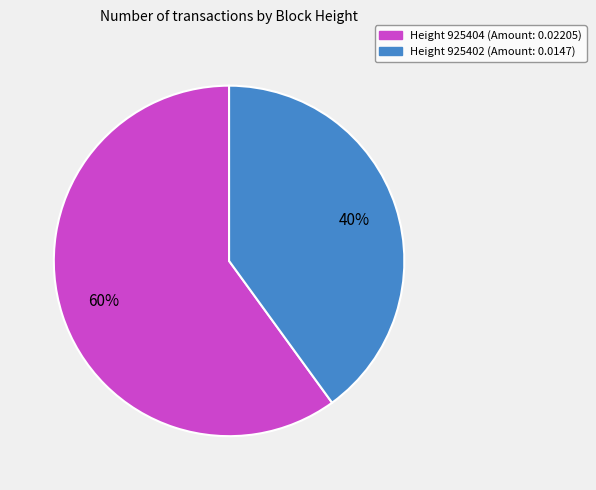

To the nearest percent, what is the average slice percentage?

50%